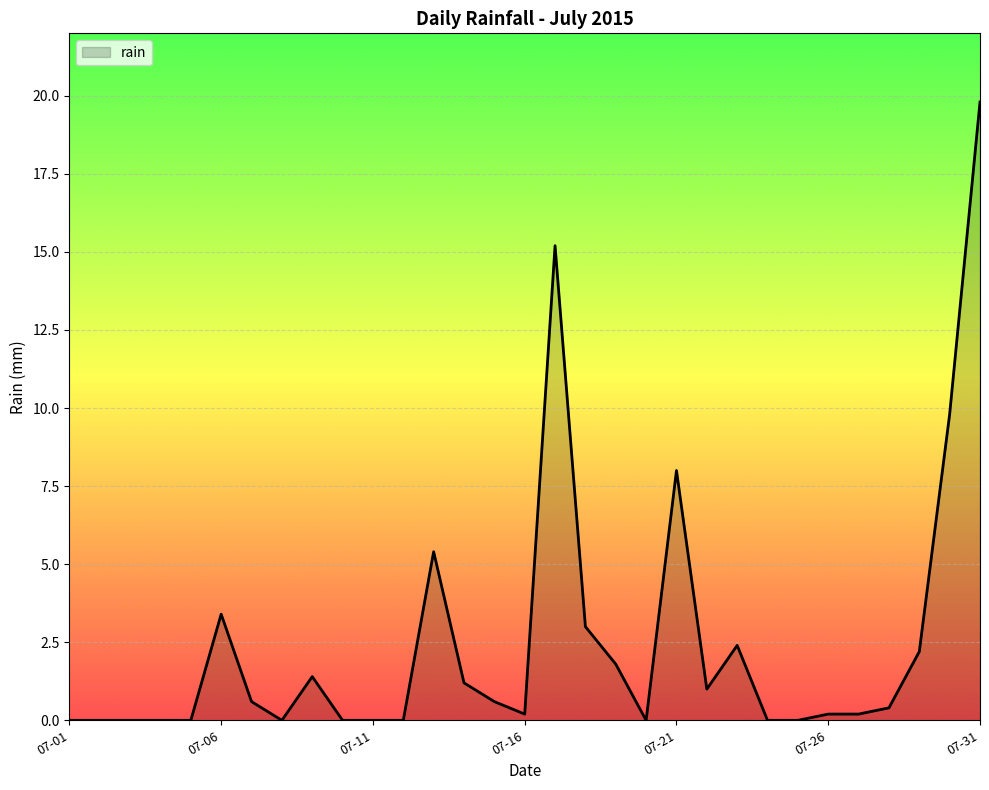

What is the maximum value shown in the chart?

19.8